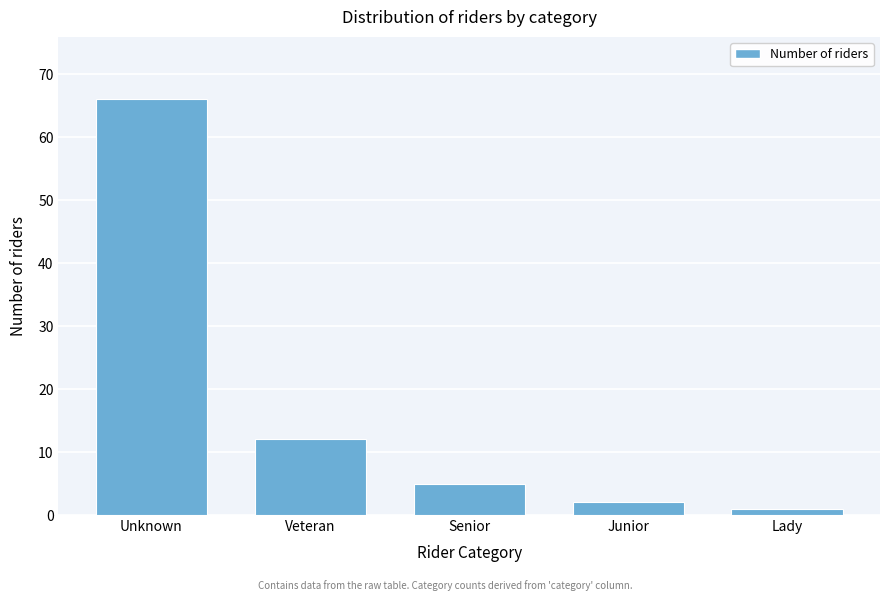

Reading right to left, list all the values displayed in this chart.

1	2	5	12	66